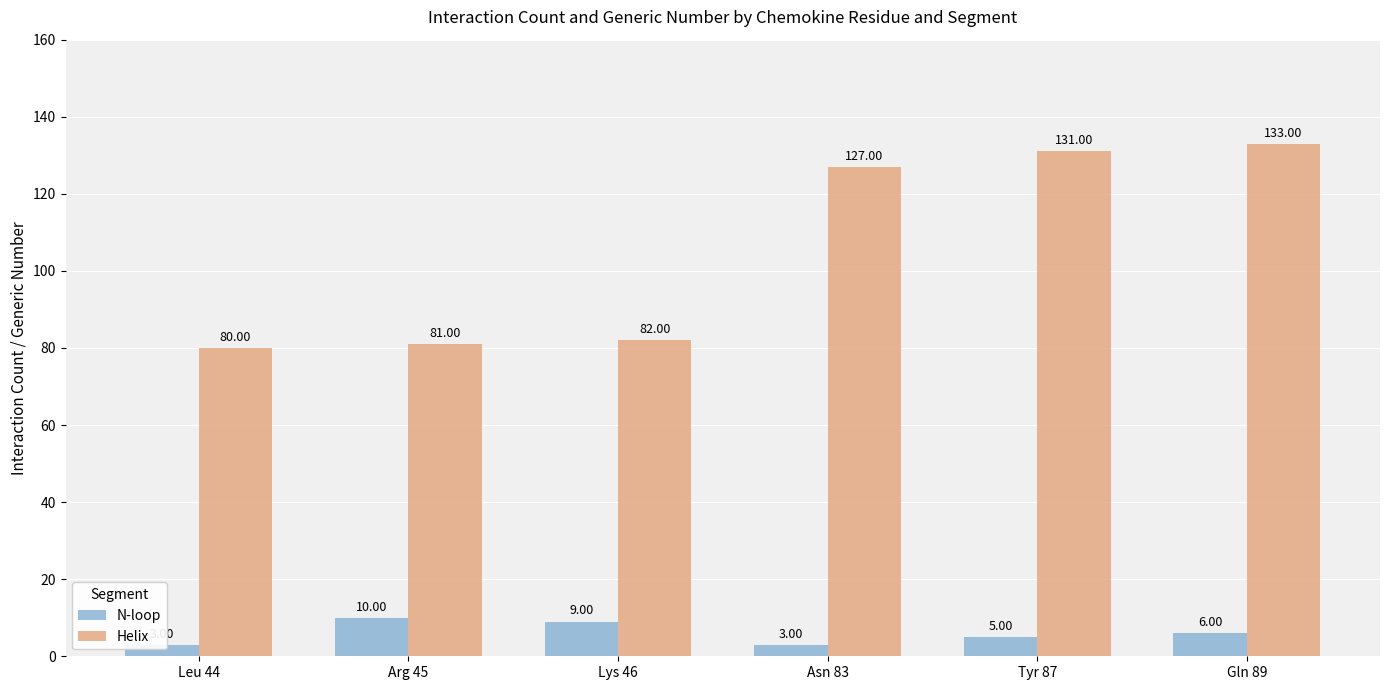

What is the value of the Helix bar at the 5th from the left?

131